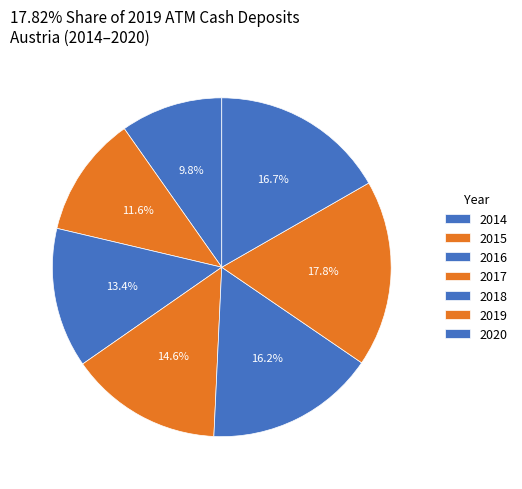

To the nearest percent, what is the average slice percentage?

14%